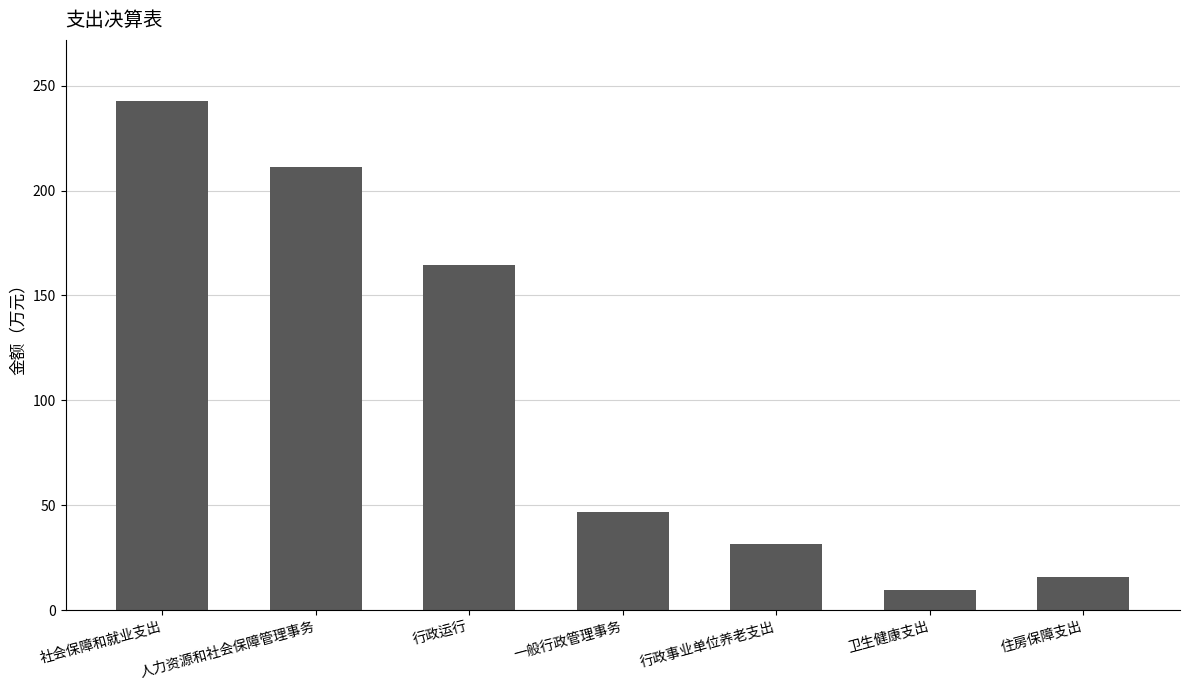

Rank the categories by value from highest to lowest.

社会保障和就业支出, 人力资源和社会保障管理事务, 行政运行, 一般行政管理事务, 行政事业单位养老支出, 住房保障支出, 卫生健康支出